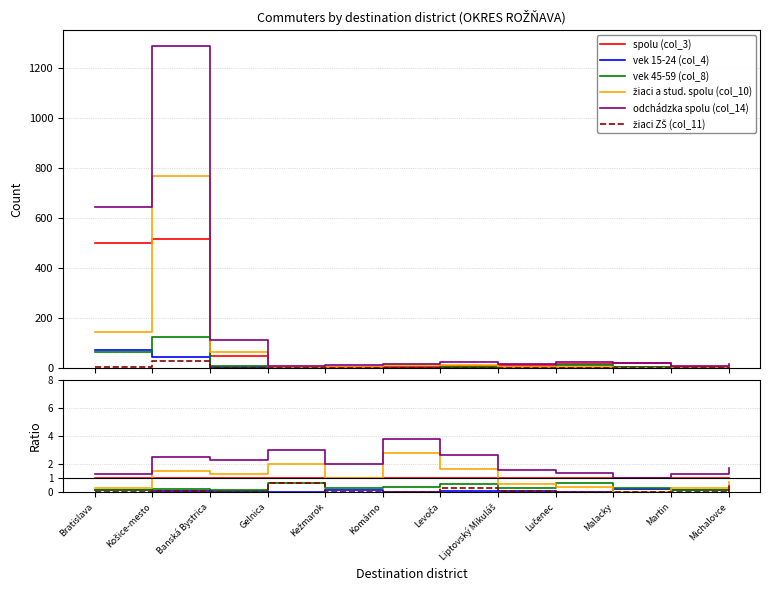

Count the number of data series in this chart.

6